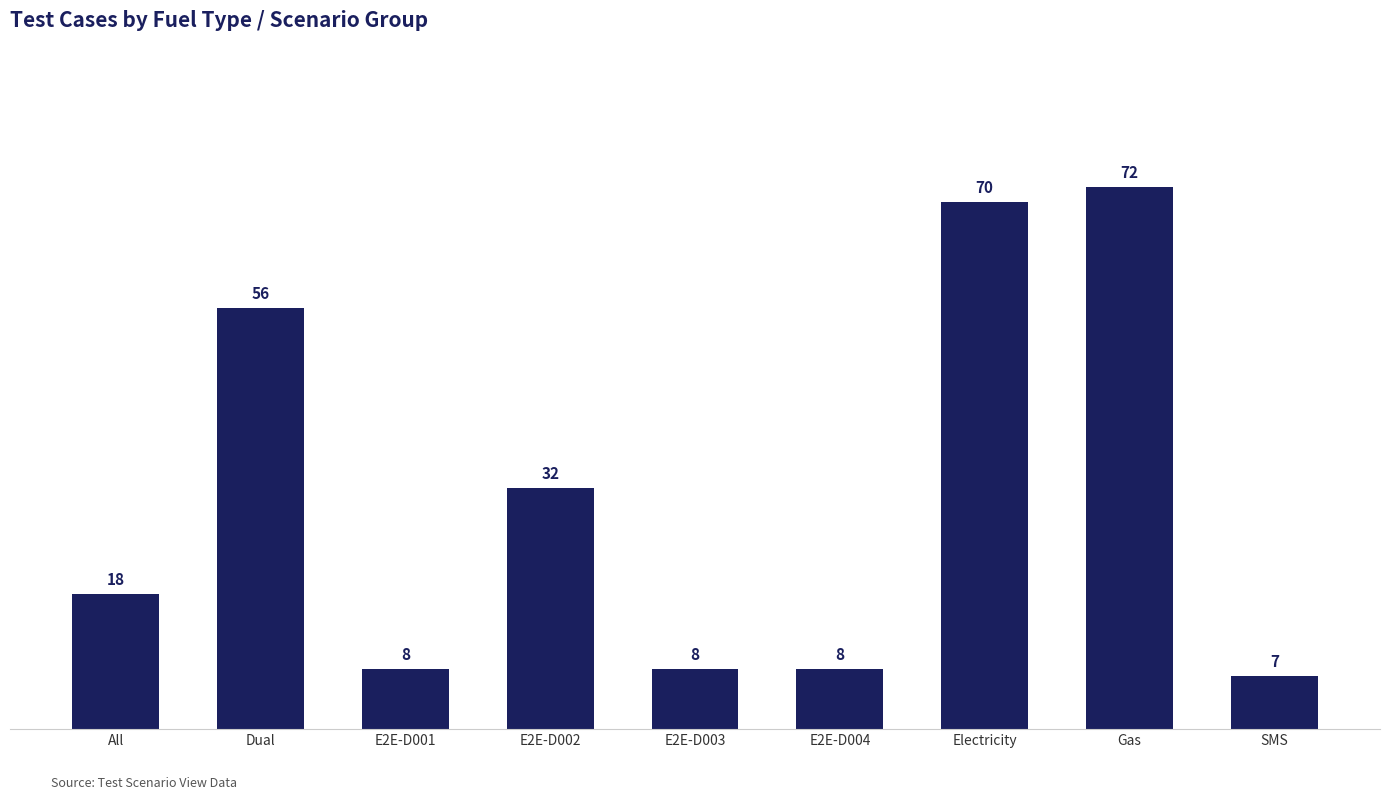

How many series are shown in this chart?

1